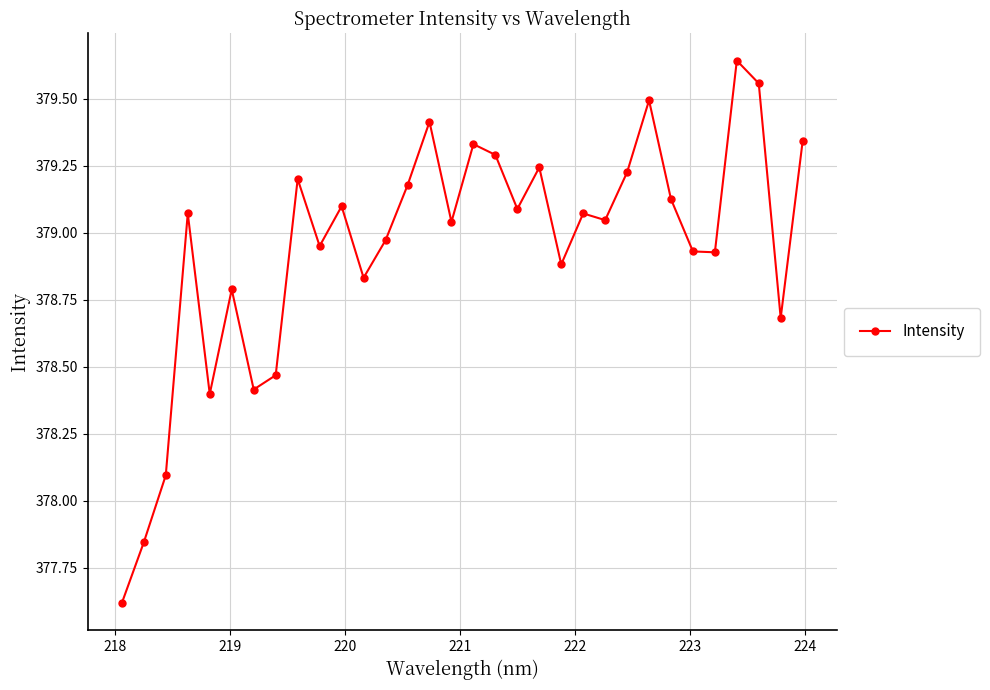

What is the difference between the maximum and minimum values?

2.0